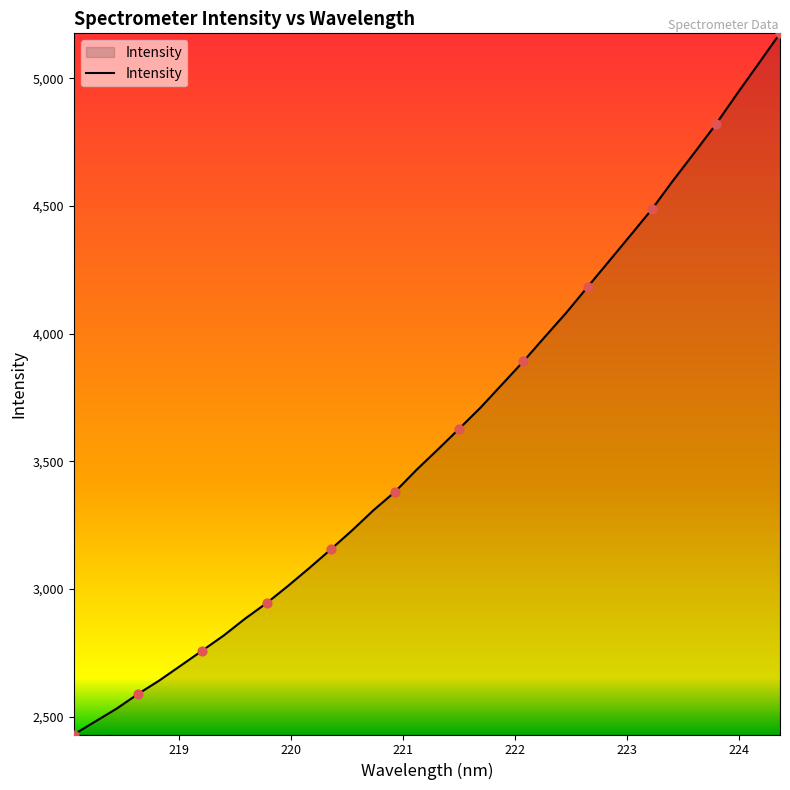

What is the difference between the maximum and minimum values?

2747.1